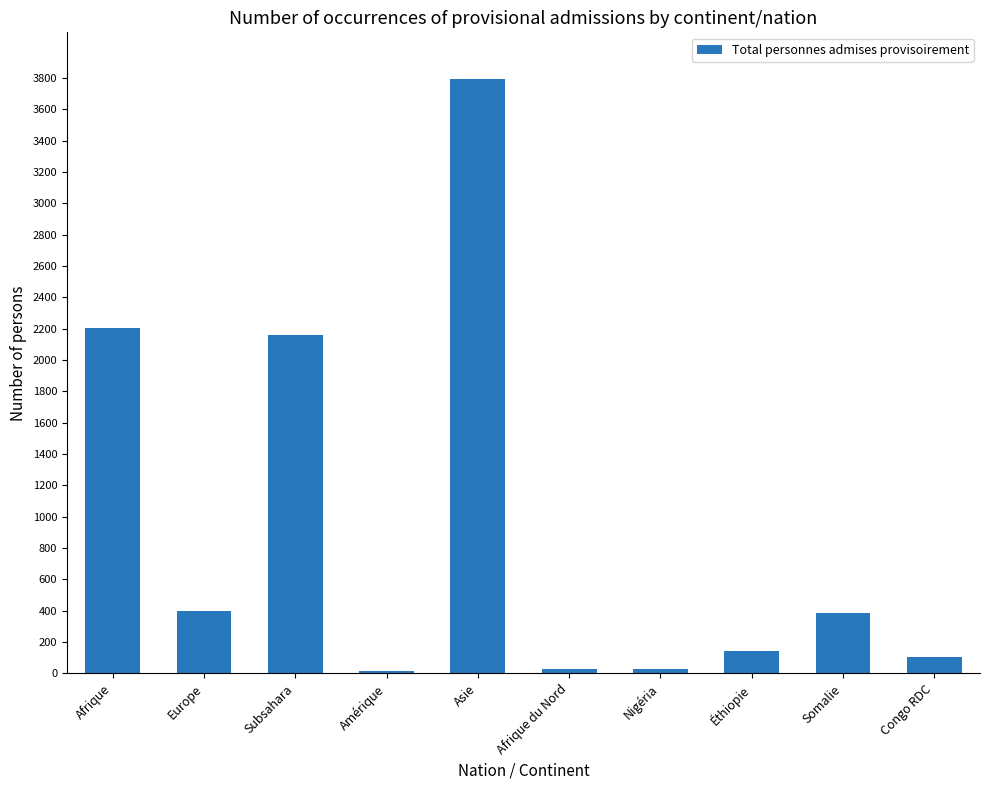

What is the minimum value shown in the chart?

17